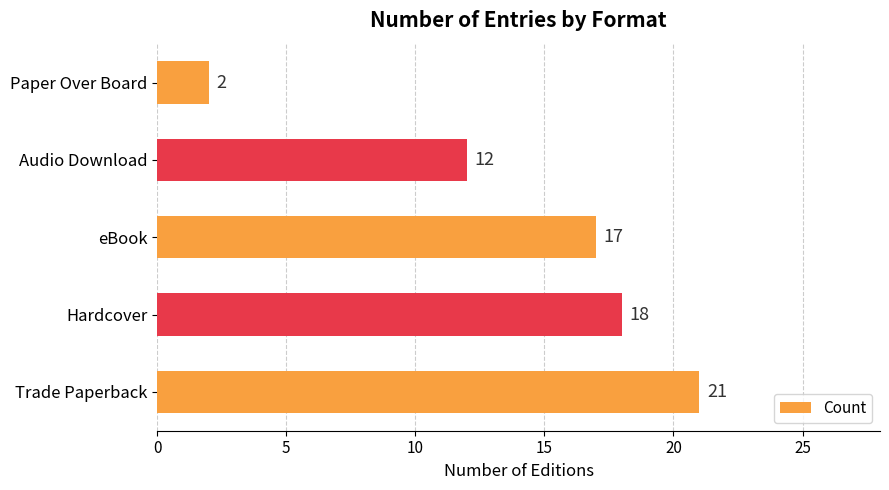

Which category has the lowest value across all series?

Paper Over Board